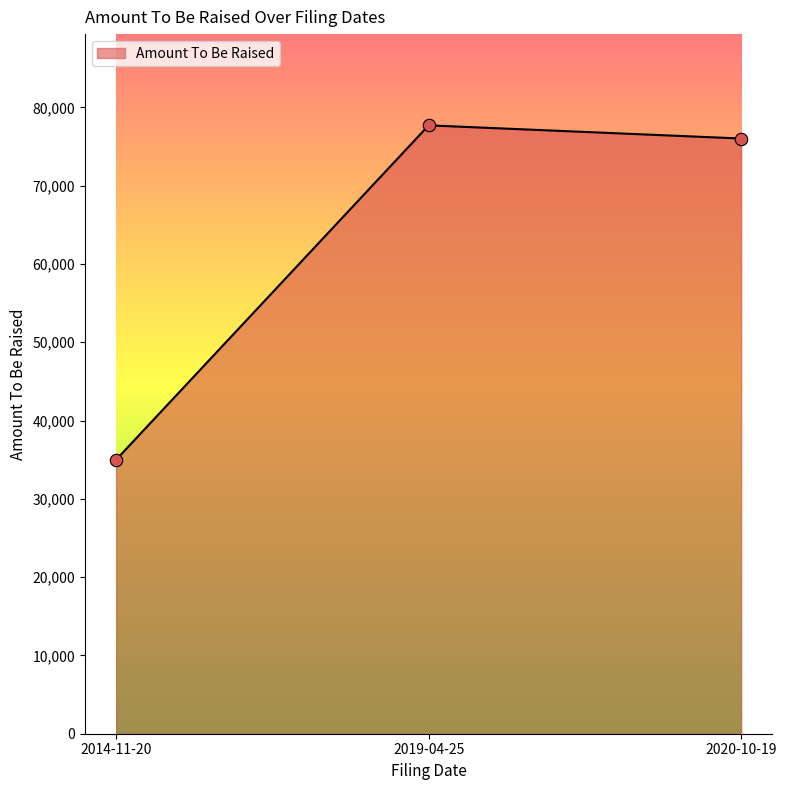

Approximately how many times larger is the value at 2014-11-20 compared to 2020-10-19?

0.5